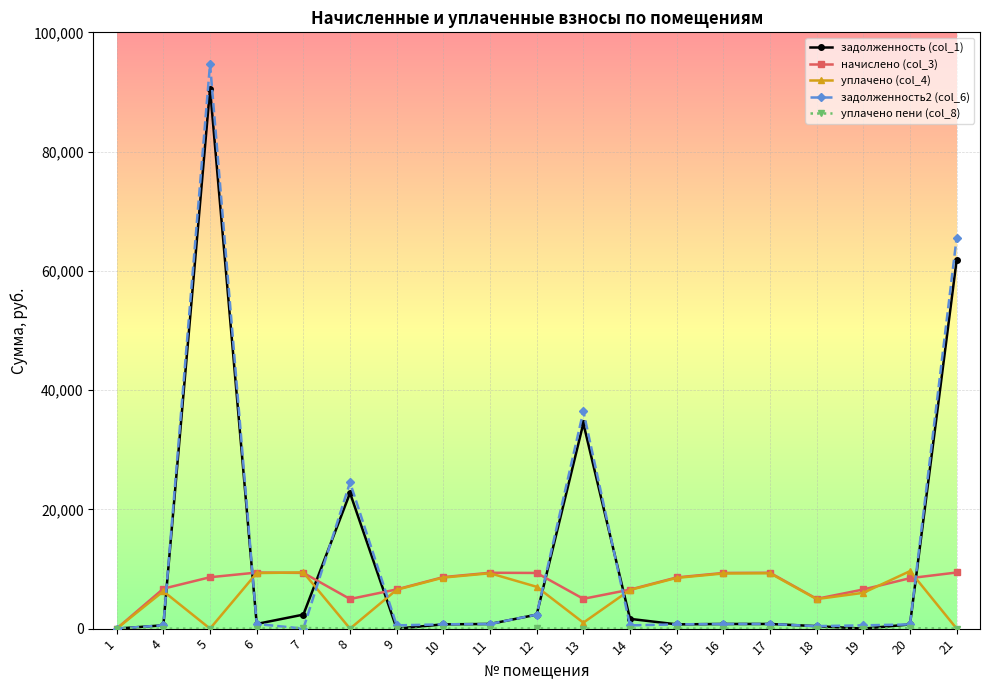

Is this an area chart (filled region under the line)?

No